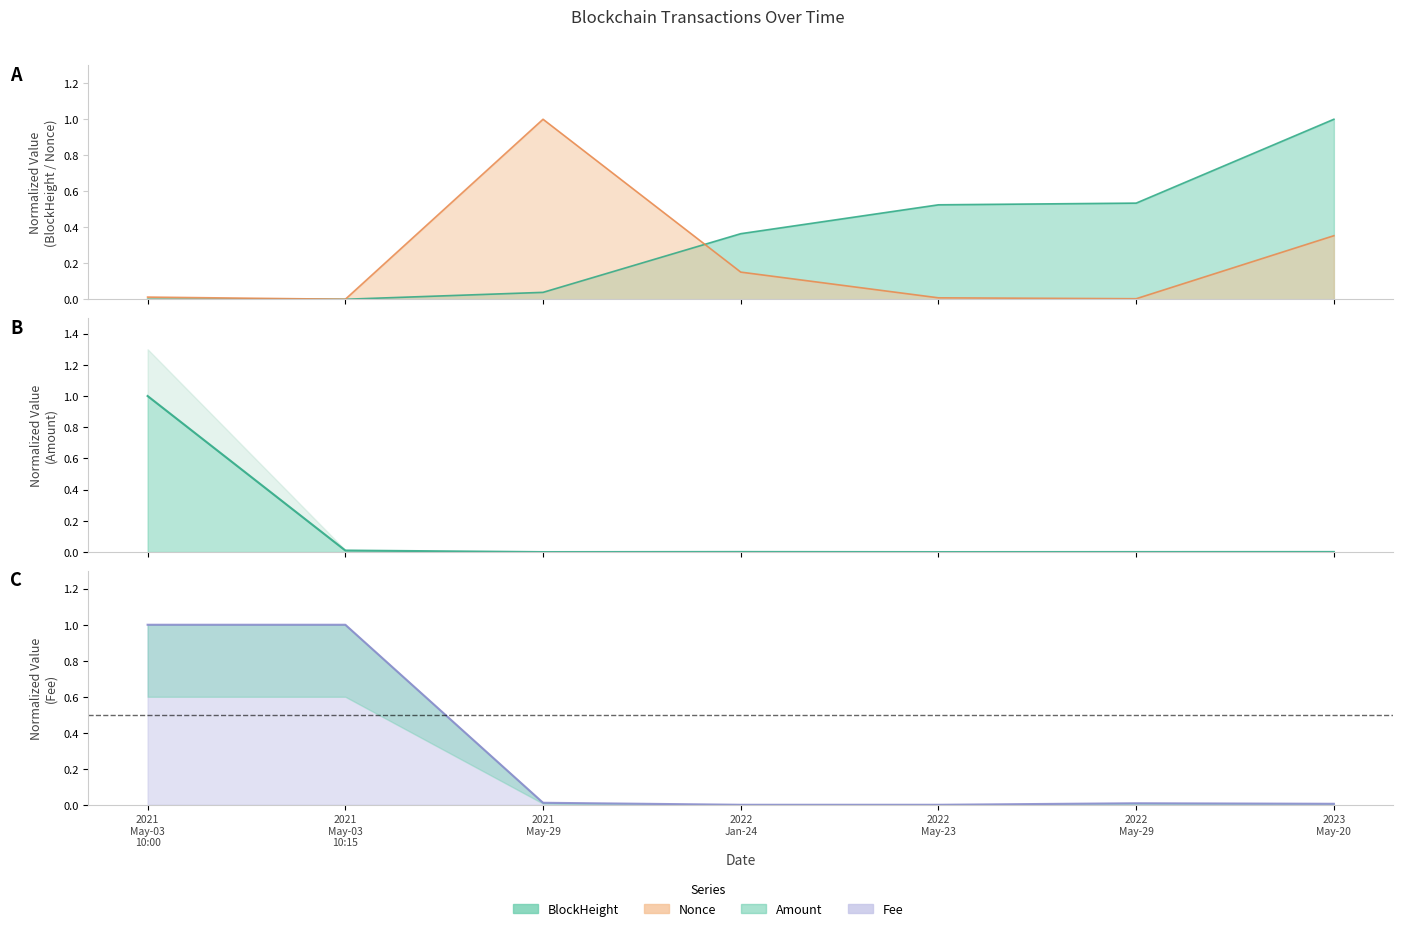

How many intersections are there between BlockHeight and Fee?

1